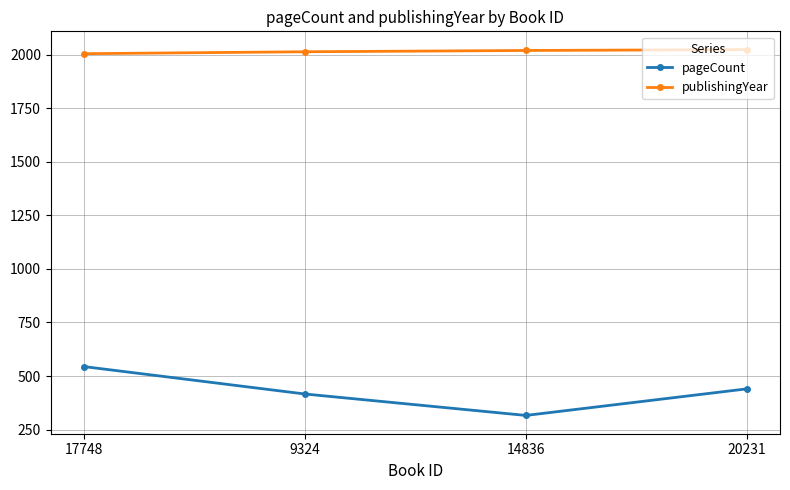

At 14836, list the series in order from largest to smallest.

publishingYear, pageCount